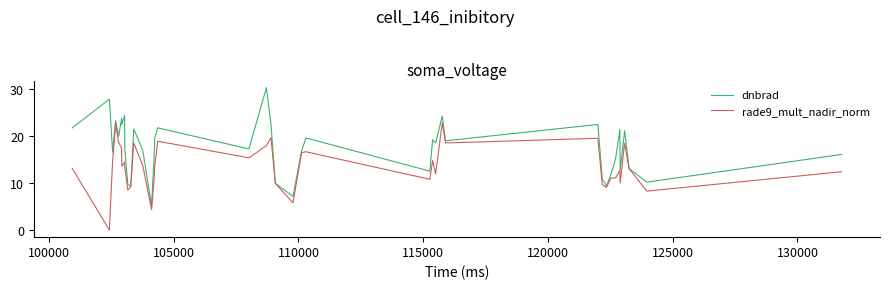

Rank the series by their maximum value, from lowest to highest.

rade9_mult_nadir_norm, dnbrad